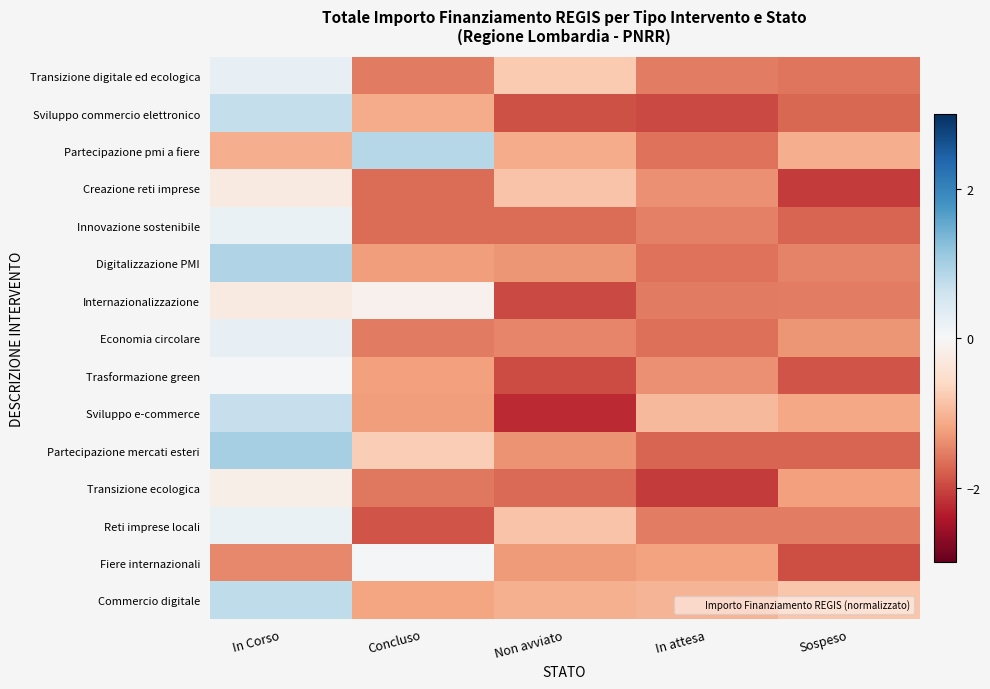

What is the total value across all series at Sospeso?

-22.9